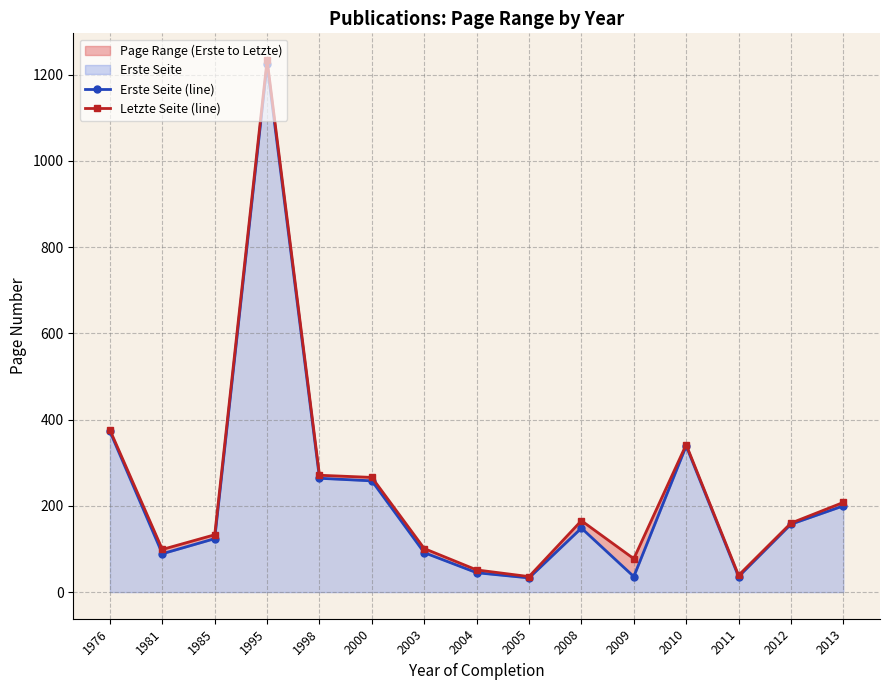

Reading left to right, extract all data points from this chart.

Erste Seite (line): 1976=372.5	1981=89.0	1985=124.0	1995=1224.0	1998=264.0	2000=258.0	2003=91.5	2004=45.0	2005=33.0	2008=148.5	2009=36.0	2010=339.0	2011=36.0	2012=157.5	2013=200.0
Letzte Seite (line): 1976=376.0	1981=99.0	1985=133.0	1995=1234.0	1998=271.0	2000=266.0	2003=101.0	2004=51.5	2005=36.0	2008=165.7	2009=77.5	2010=342.0	2011=39.0	2012=160.0	2013=208.0